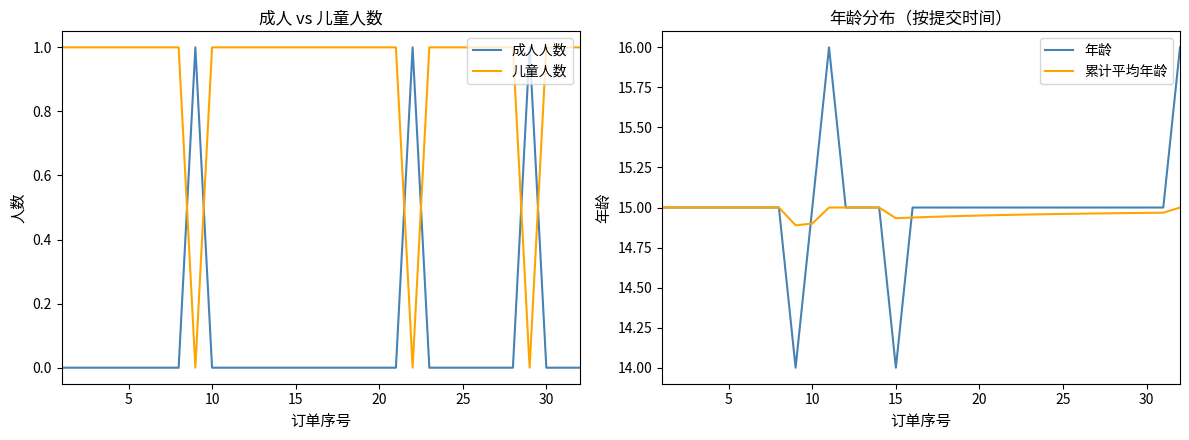

Which series ends up on top after the final intersection of 儿童人数 and 成人人数?

儿童人数